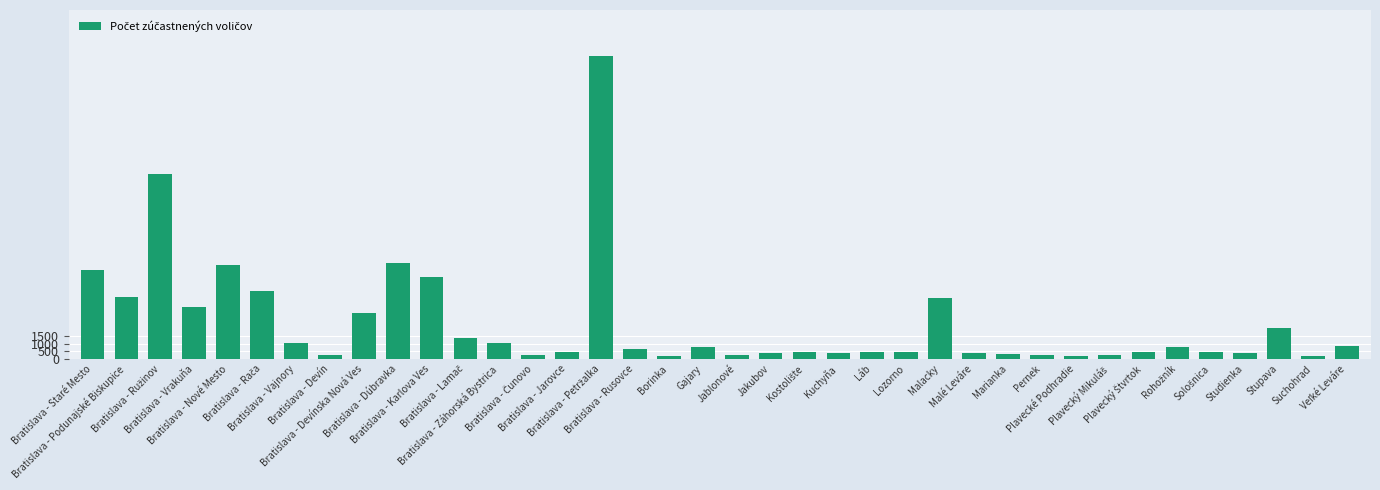

What is the label of the 37th bar from the right?

Bratislava - Podunajské Biskupice